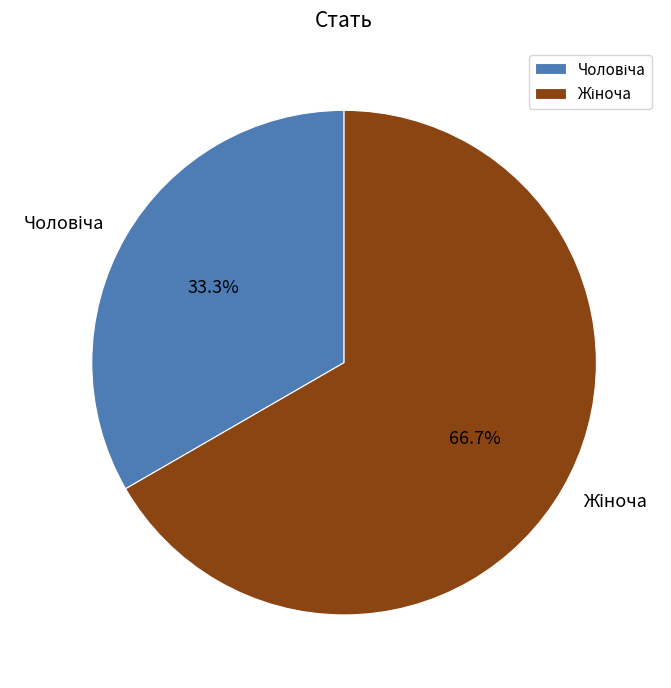

How many slices are in this pie chart?

2